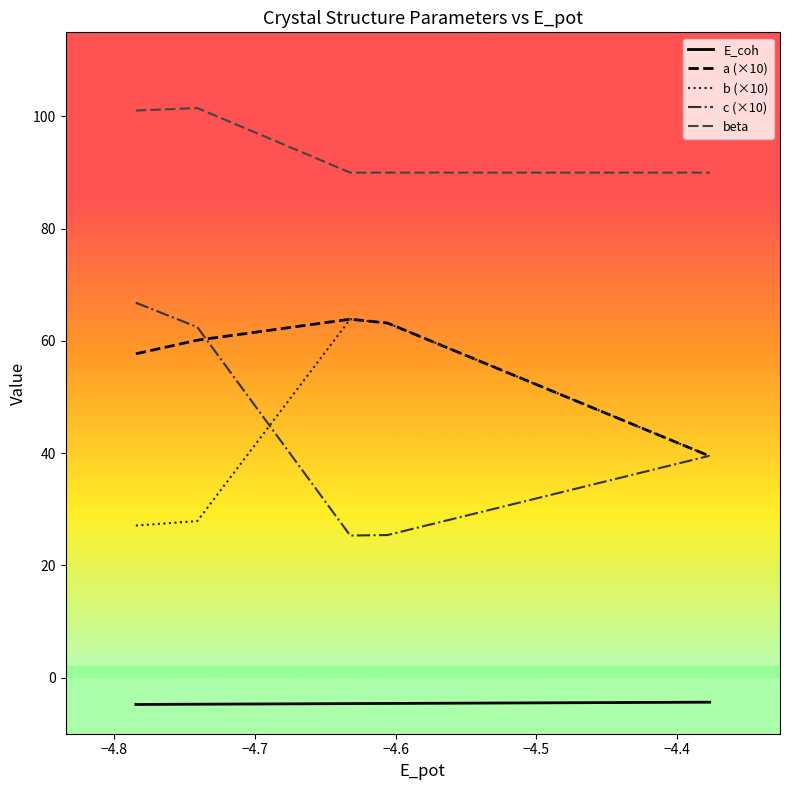

Which series has the largest total across all categories?

beta